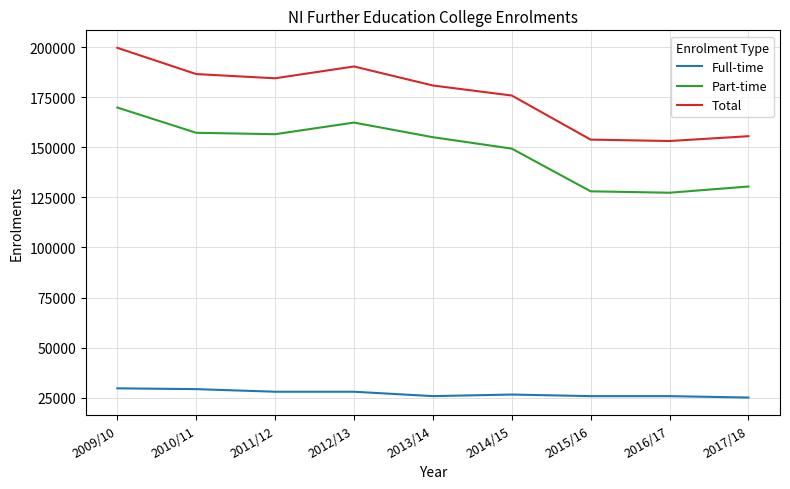

Which series has the largest range (max minus min)?

Total